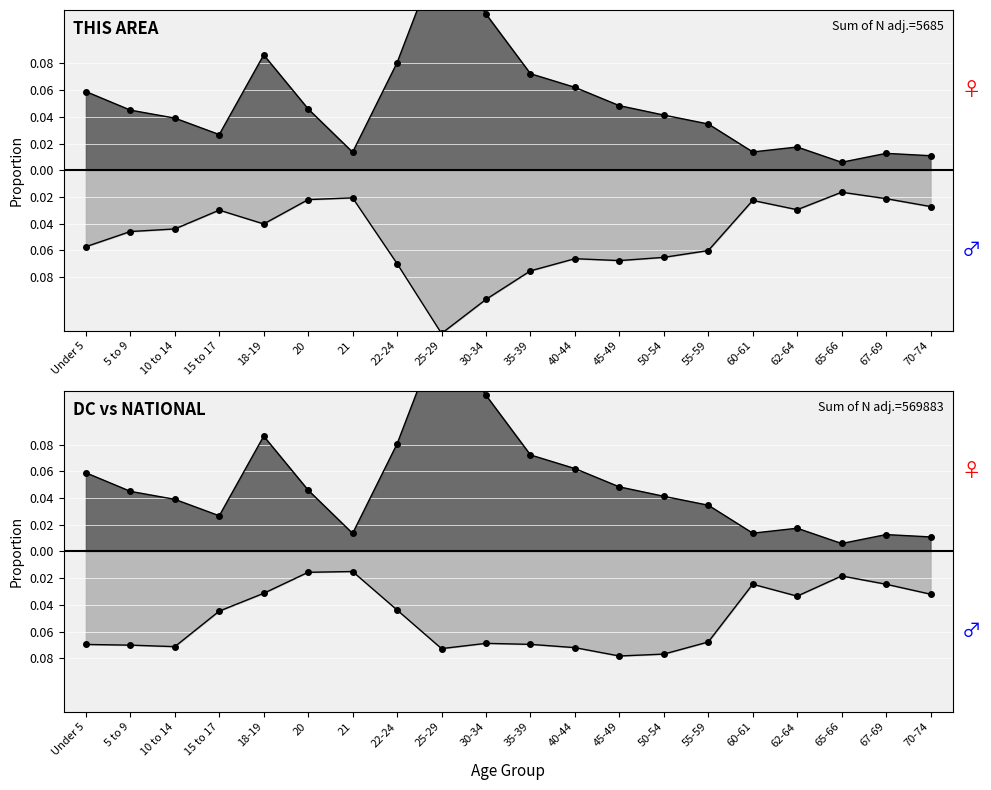

True or false: This Area and DC intersect in this chart.

False